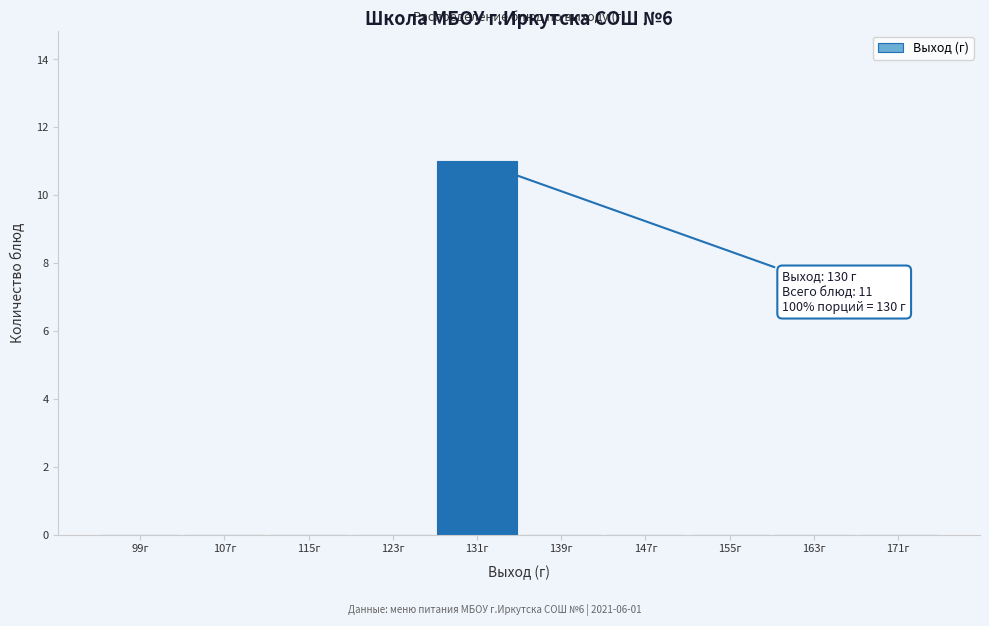

Over which range of the x-axis is the bar tallest?

127 to 135